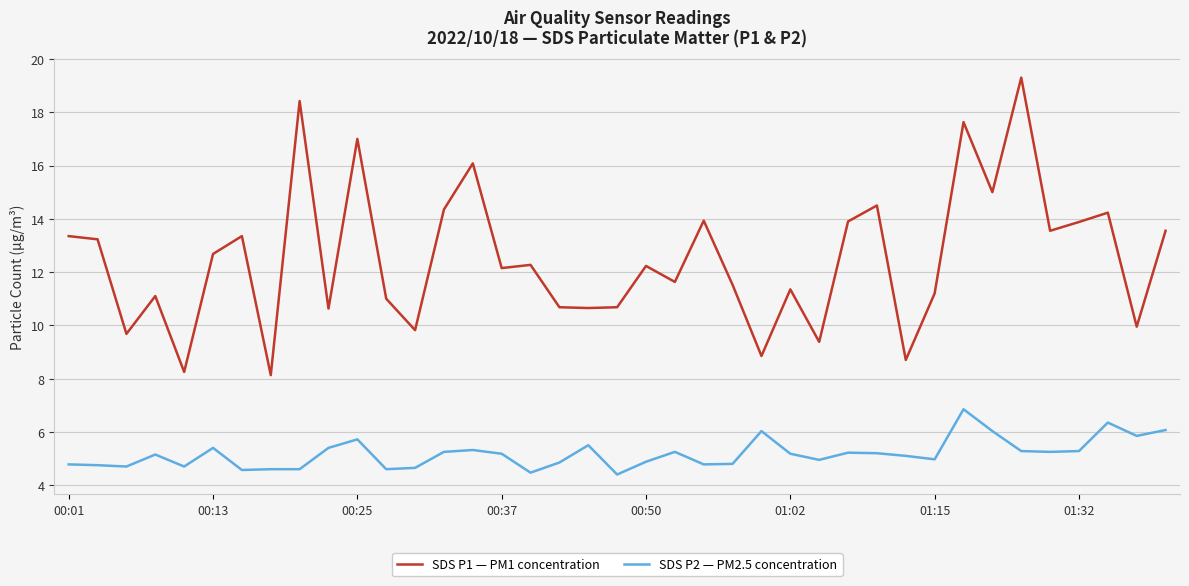

What is the difference between the second highest and second lowest values in the SDS P1 — PM1 concentration series?

10.2